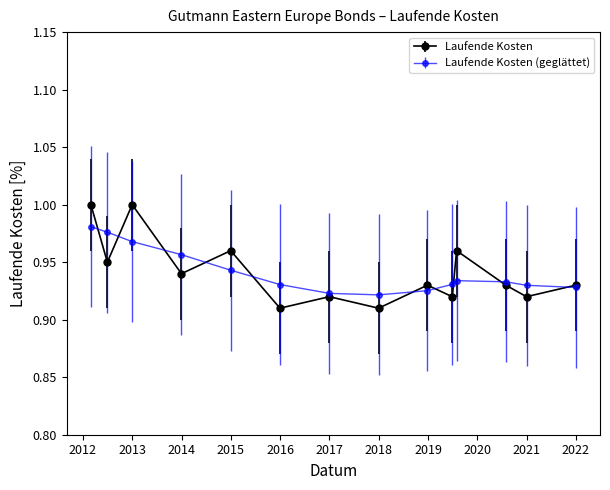

Rank the series by their maximum value, from highest to lowest.

Laufende Kosten, Laufende Kosten (geglättet)